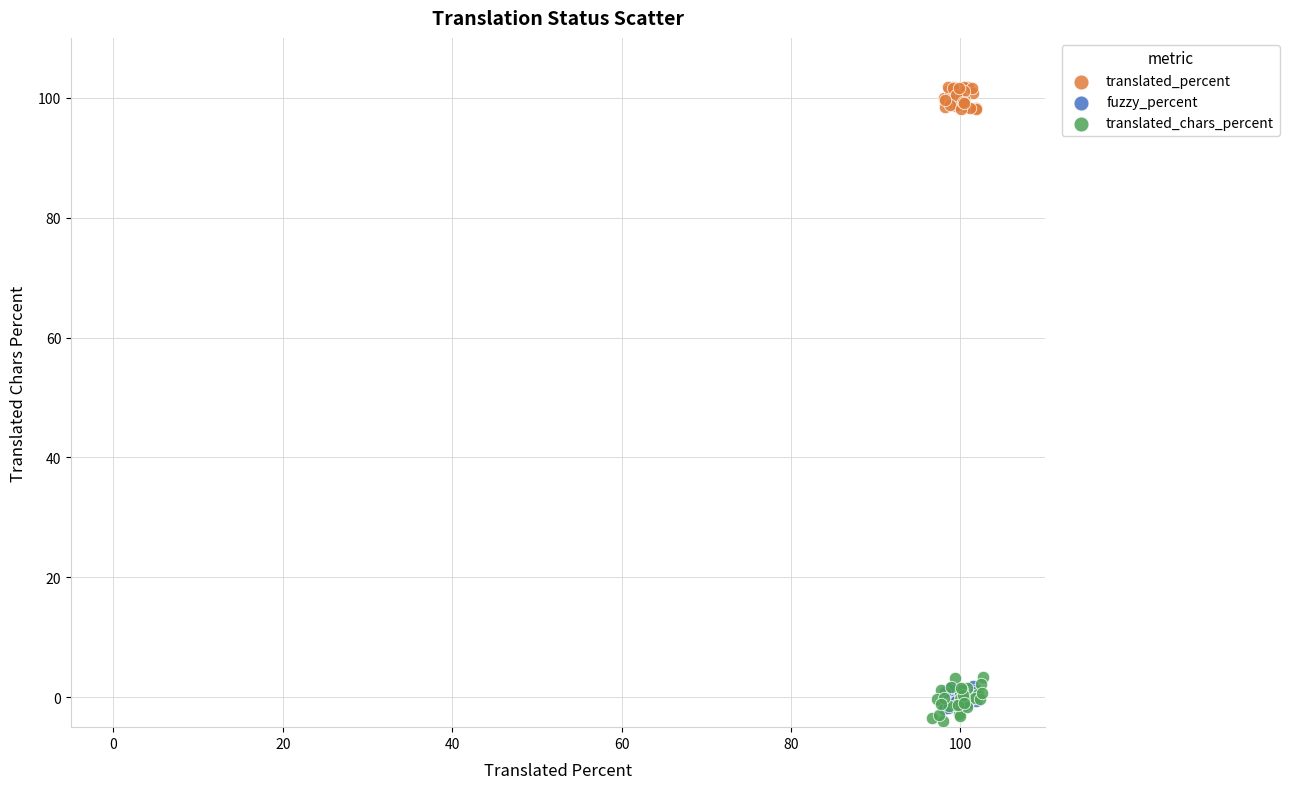

Which series contains the highest Y value?

translated_percent